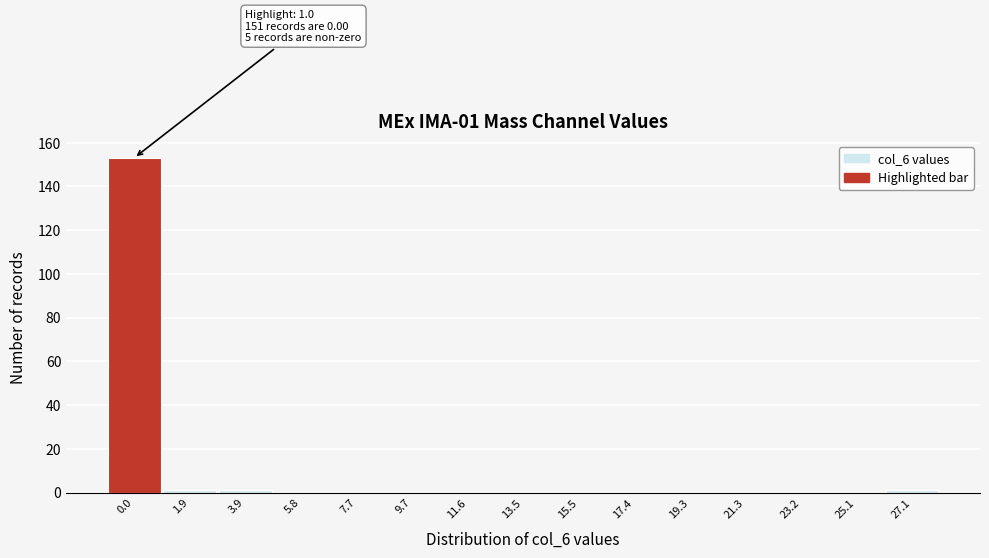

Reading right to left, list all the values displayed in this chart.

27.1=1	25.1=0	23.2=0	21.3=0	19.3=0	17.4=0	15.5=0	13.5=0	11.6=0	9.7=0	7.7=0	5.8=0	3.9=1	1.9=1	0.0=153